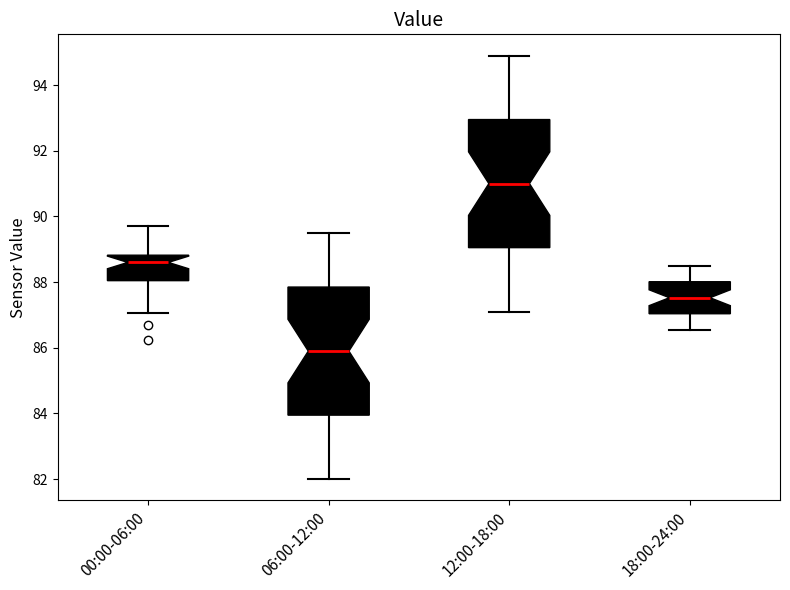

Reading left to right, transcribe this box plot: for each box, give where its median line is, the range the box spans, and where its two whiskers end, as read against the y-axis. The values are not printed on the chart, so give them approximately, as read against the axis.

00:00-06:00: median 88.6, box 88.0 to 88.8, whiskers 87.0 to 89.8
06:00-12:00: median 86.0, box 84.0 to 87.8, whiskers 82.0 to 89.6
12:00-18:00: median 91.0, box 89.0 to 93.0, whiskers 87.2 to 95.0
18:00-24:00: median 87.6, box 87.0 to 88.0, whiskers 86.6 to 88.6